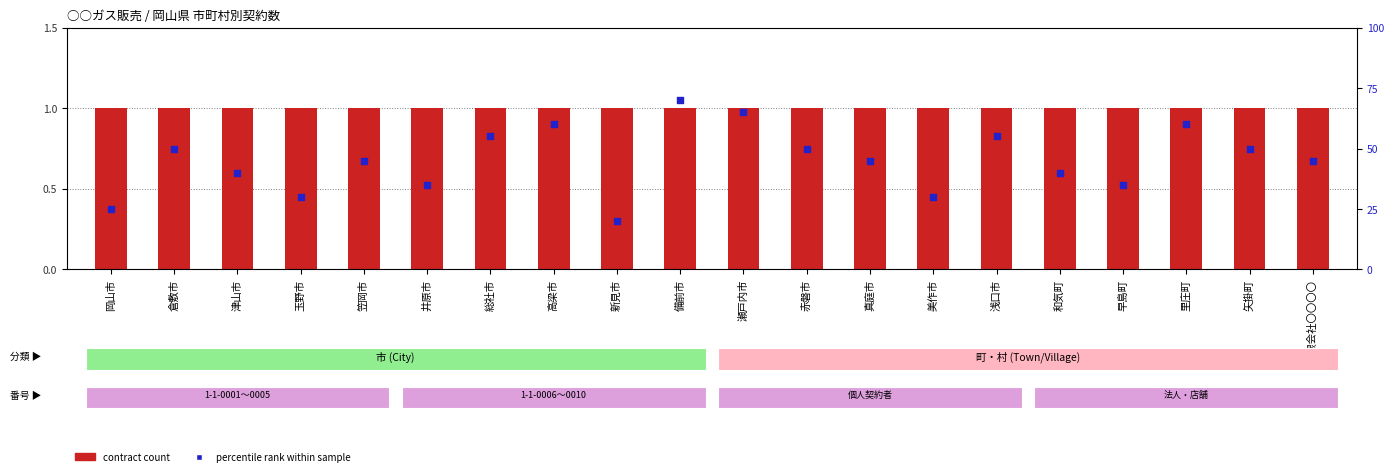

Which series contains the highest Y value?

percentile rank within sample